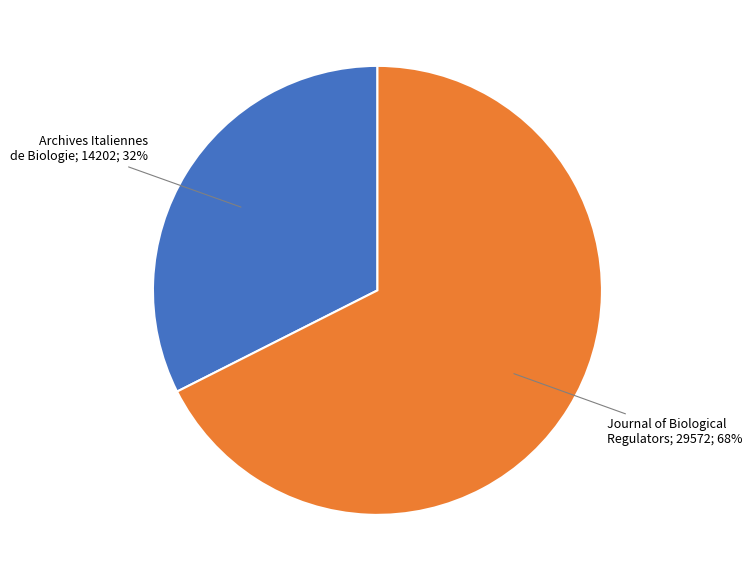

Is there a majority slice in this chart?

Yes